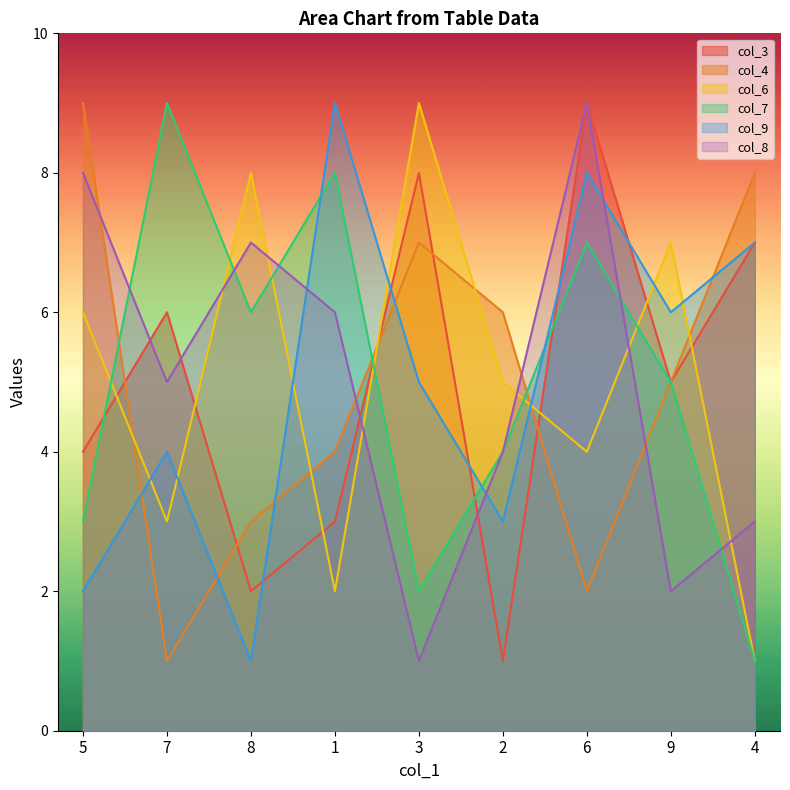

How many categories are shown in the chart?

9